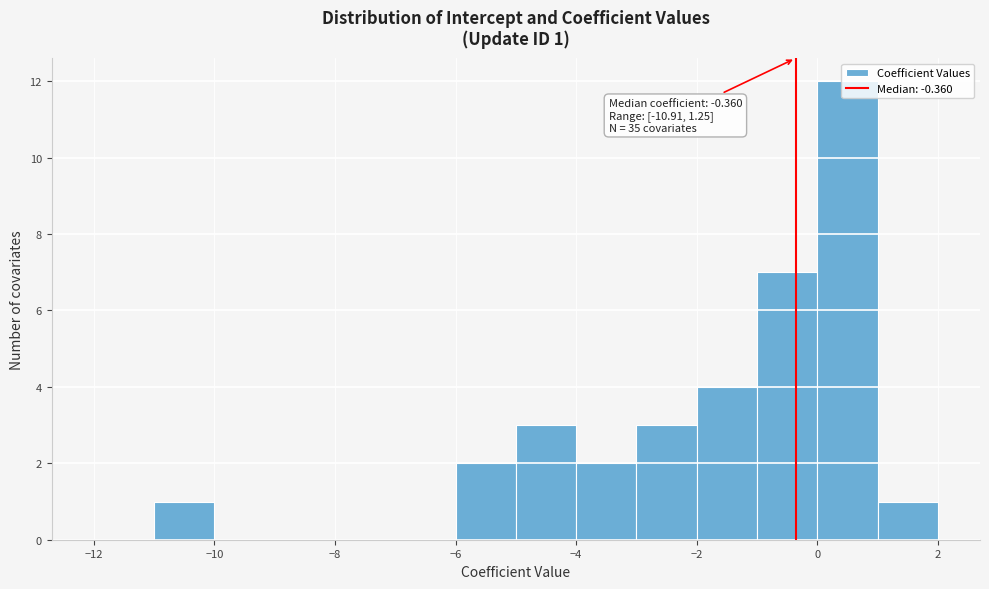

Which range on the x-axis has the tallest bar?

0 to 1